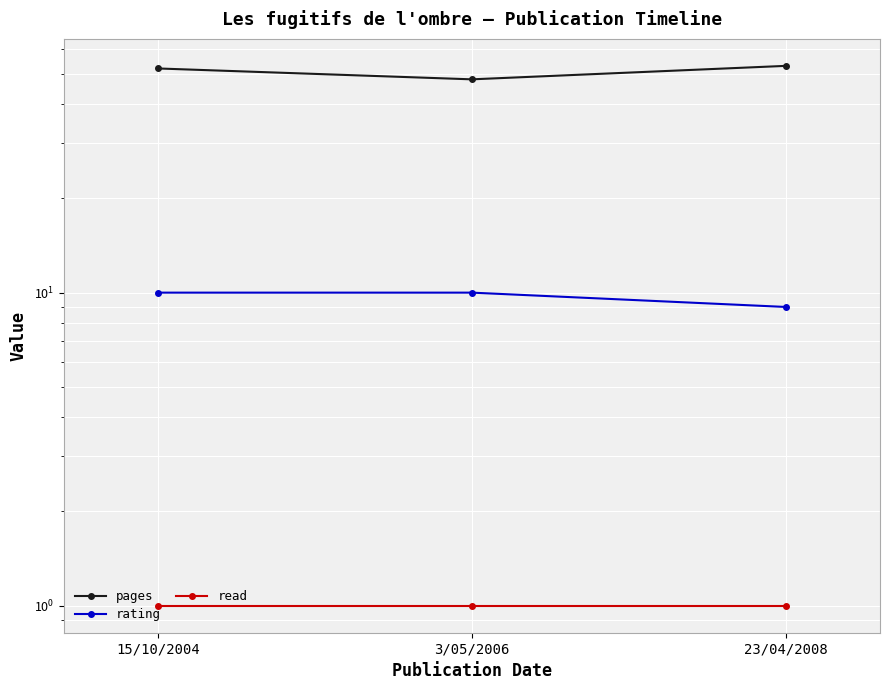

What is the spread (max minus min) of values at 23/04/2008?

52